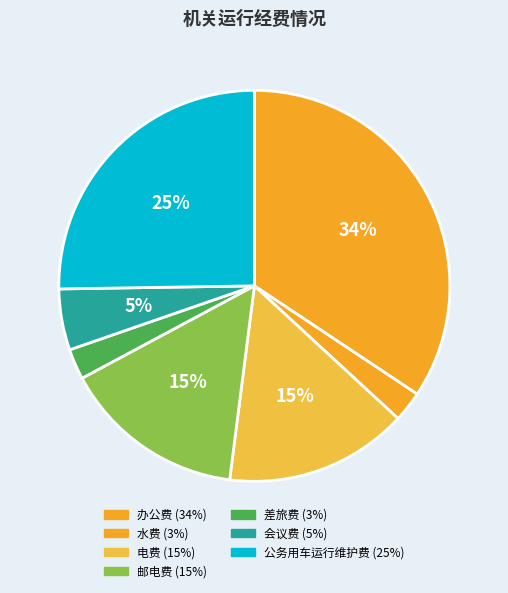

What is the largest slice in the pie chart?

办公费